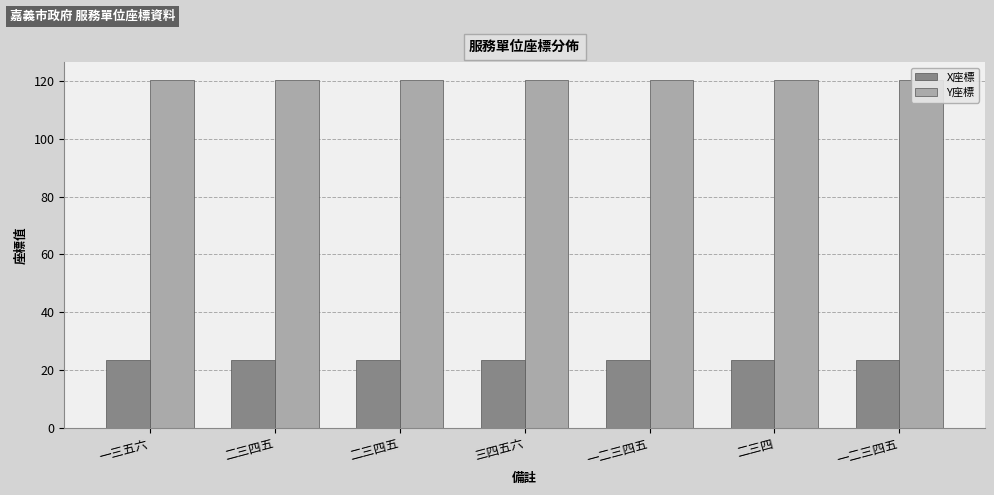

What are all the series names shown in the legend?

X座標, Y座標